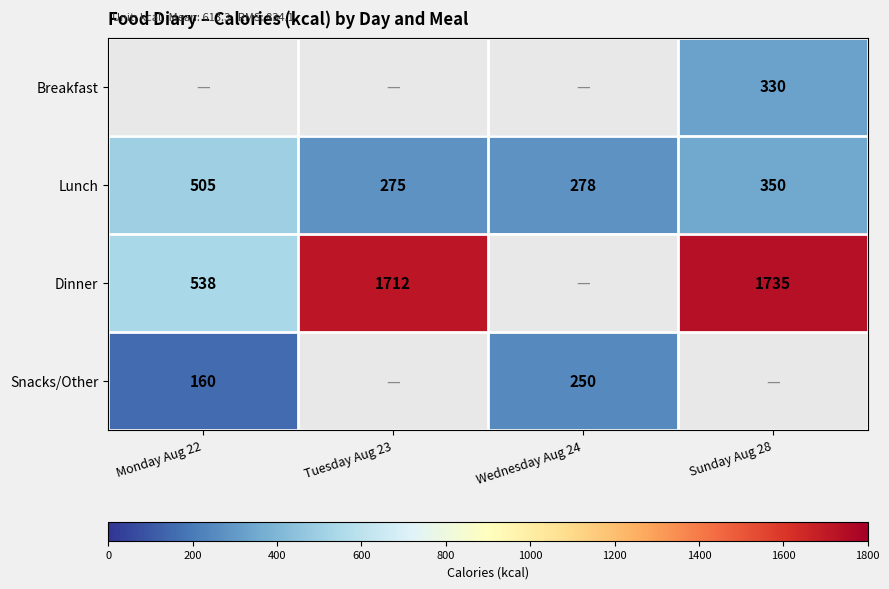

At which label does Lunch reach its peak?

Monday Aug 22